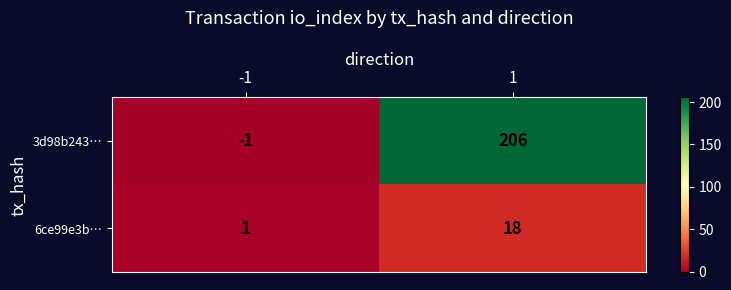

Rank the series at -1 from lowest to highest value.

3d98b243…, 6ce99e3b…